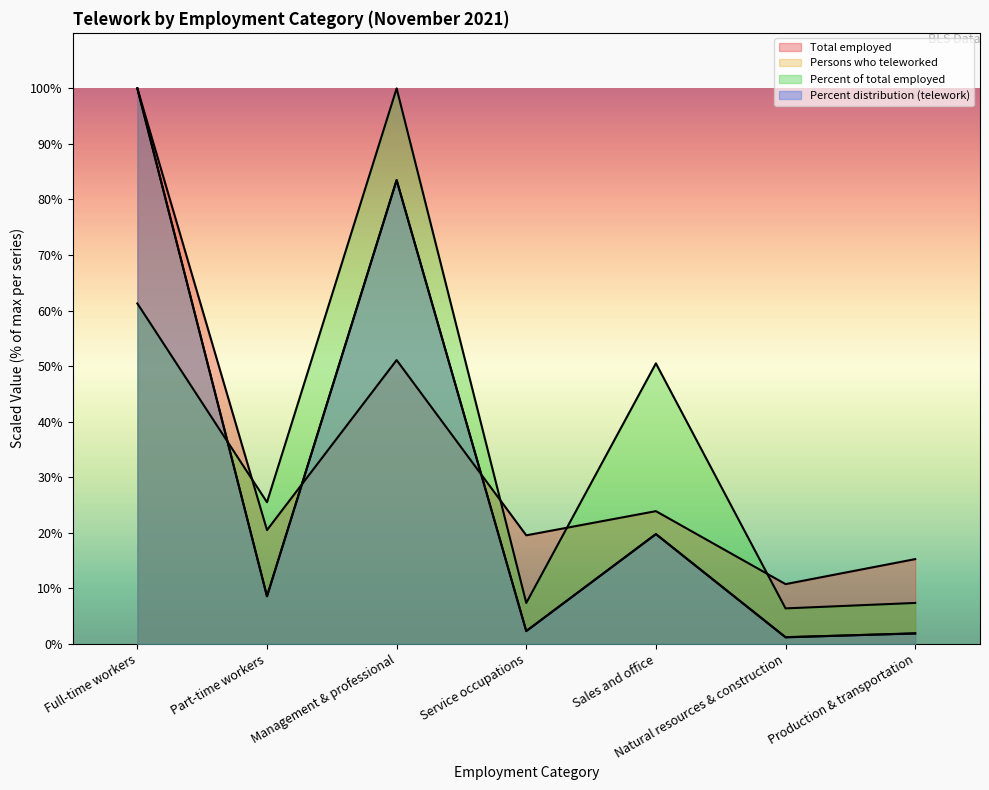

What position from the left is Full-time workers?

1